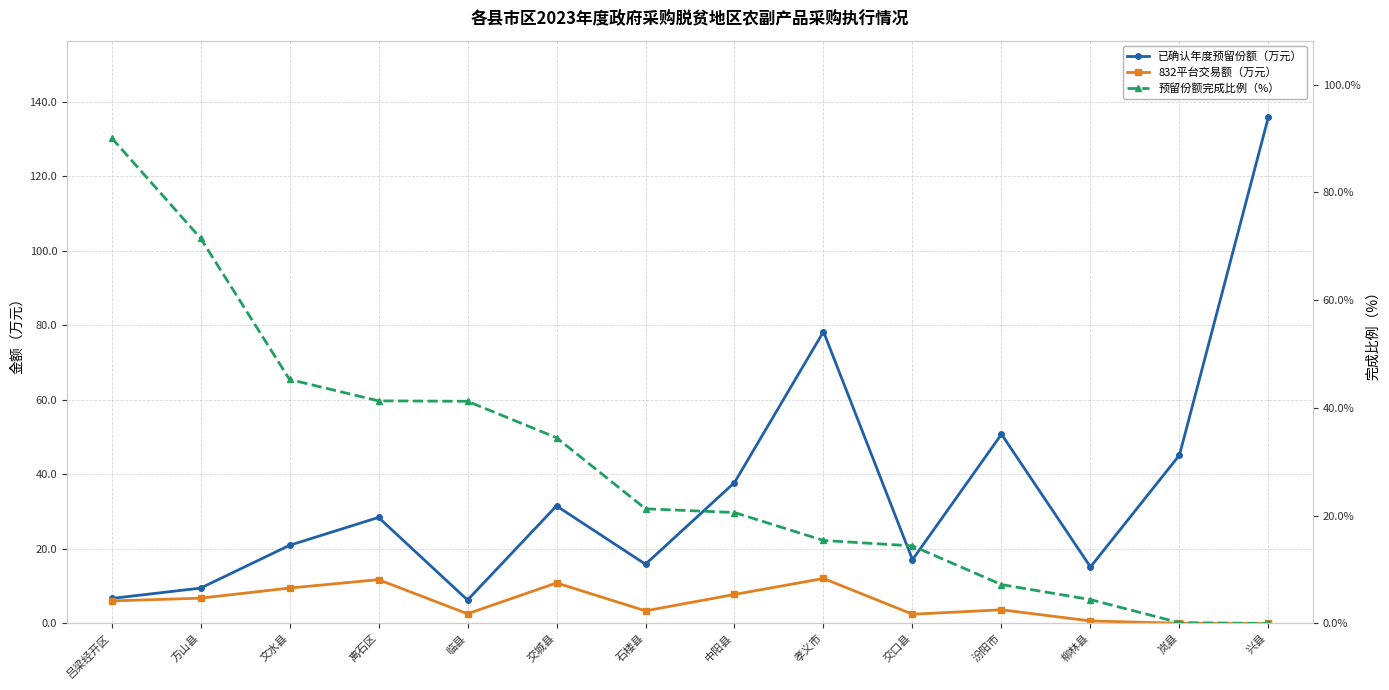

List the labels in order of 已确认年度预留份额（万元） value, largest first.

兴县, 孝义市, 汾阳市, 岚县, 中阳县, 交城县, 离石区, 文水县, 交口县, 石楼县, 柳林县, 方山县, 吕梁经开区, 临县